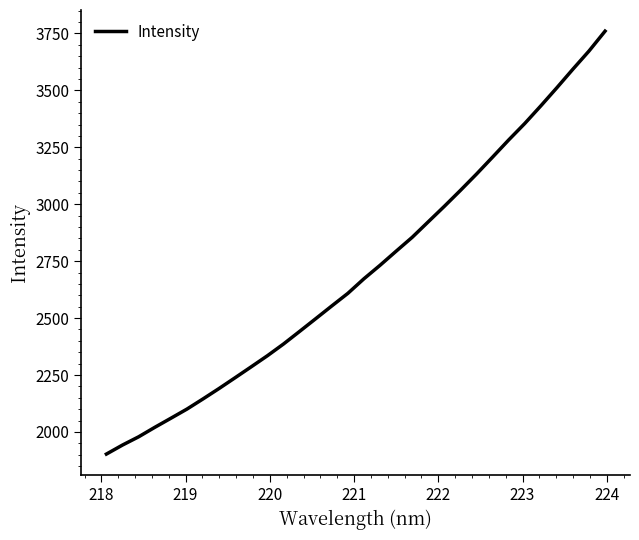

What is the maximum value shown in the chart?

3760.3